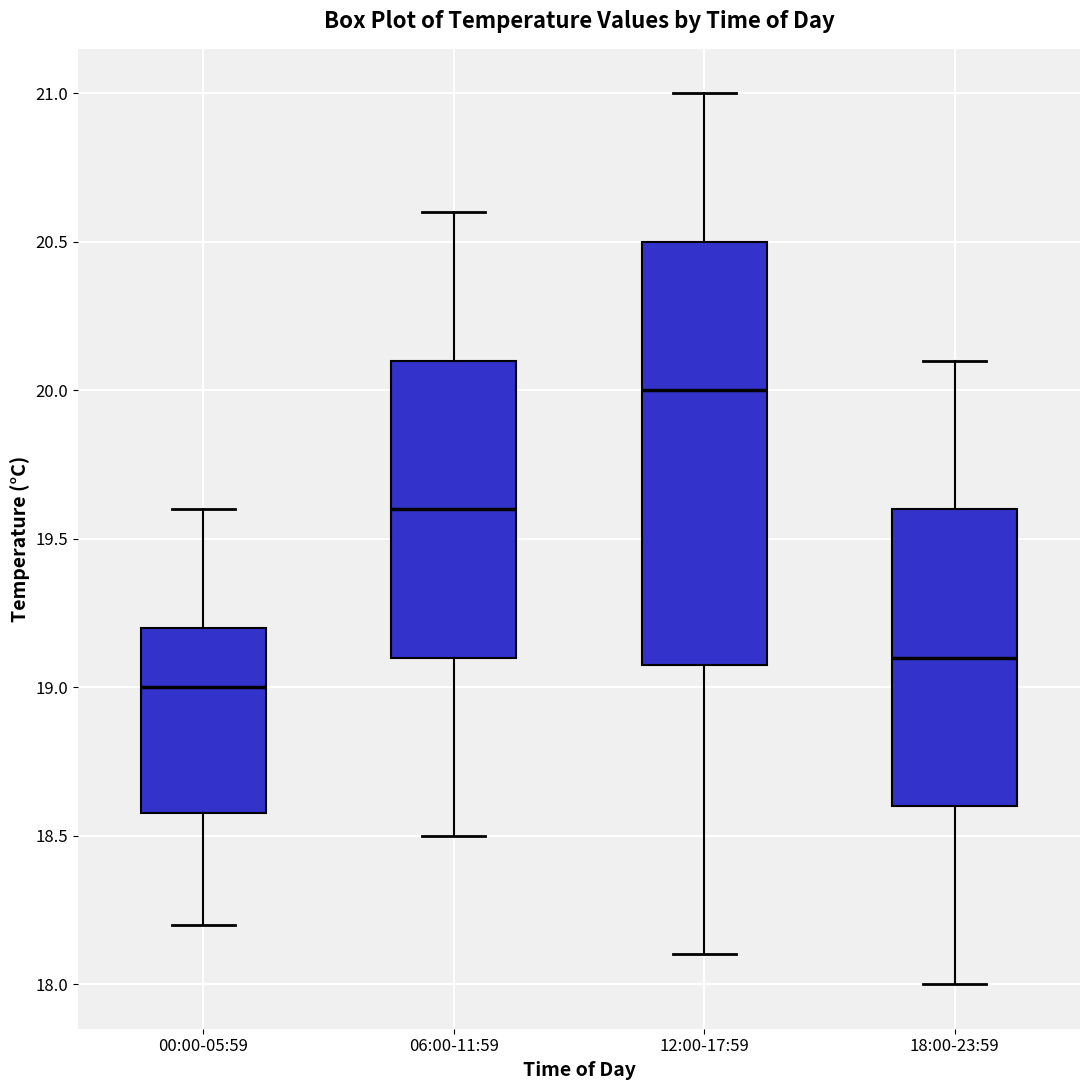

Comparing the boxes themselves (not the whiskers), which one is the tallest?

12:00-17:59